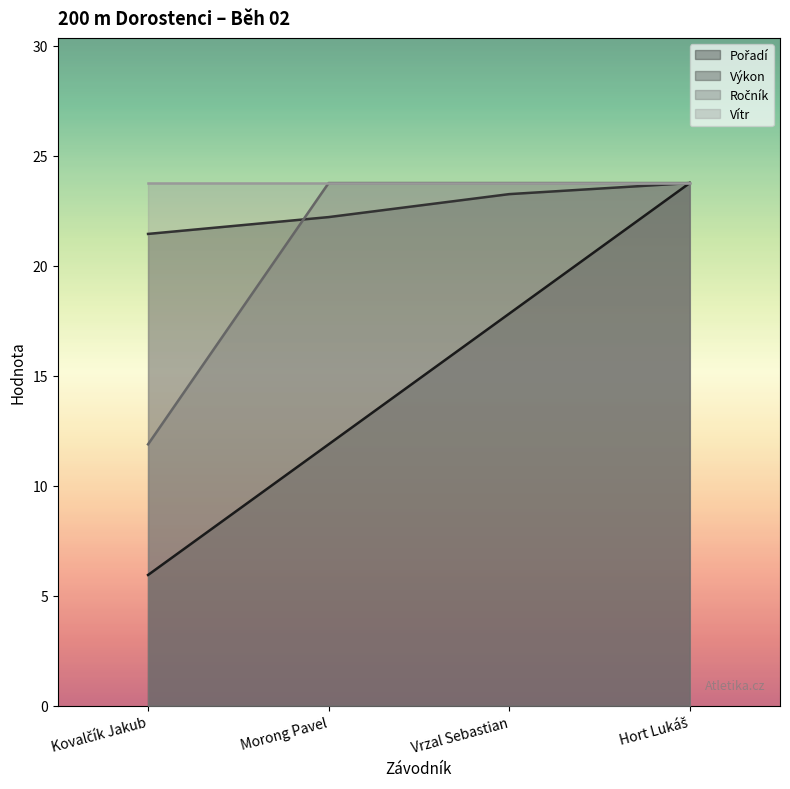

What is the minimum value shown in the chart?

5.9